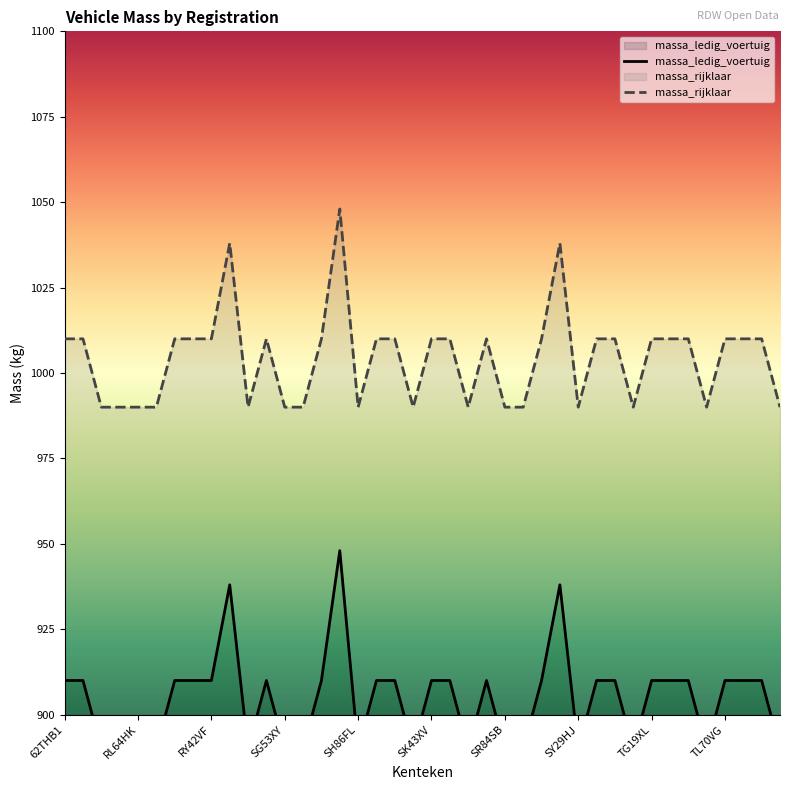

What is the difference between the maximum and minimum values in the massa_rijklaar series?

58